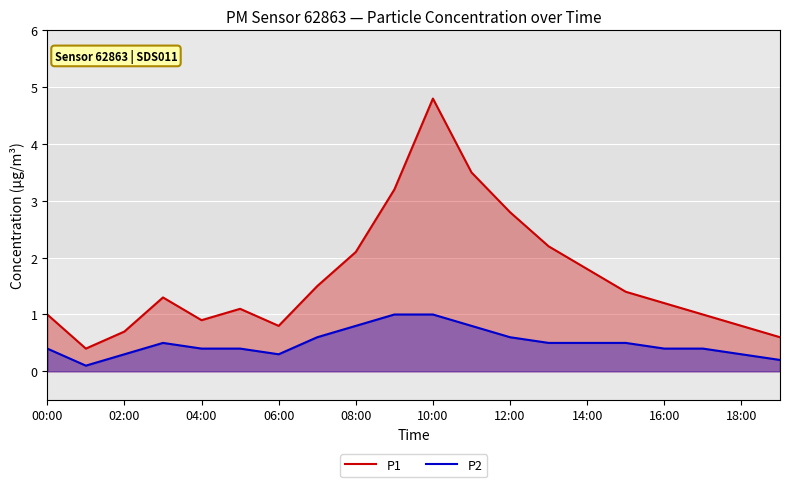

What is the greatest value displayed?

4.8